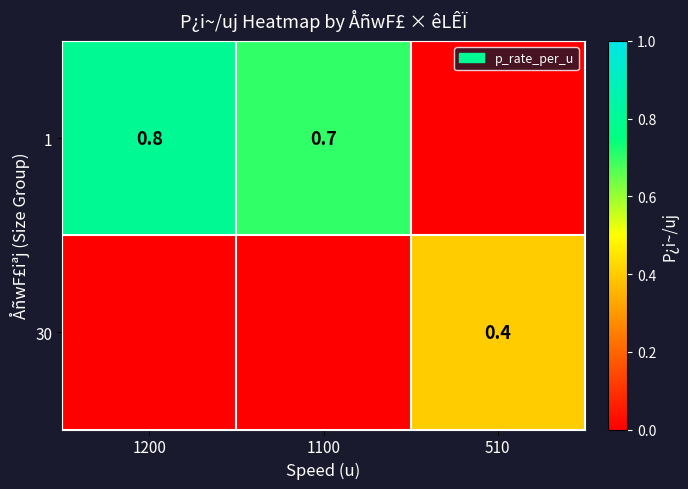

The 1 series shows 0.7 at 1100. True or false?

True